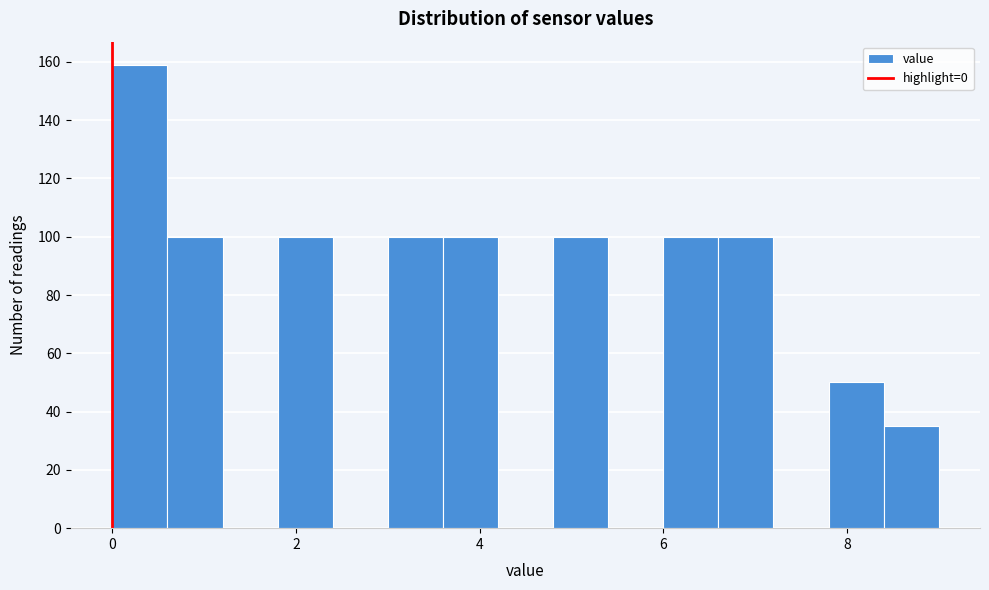

Around what value on the x-axis is the tallest bar? Give the approximate position of its centre, as read against the axis.

0.4